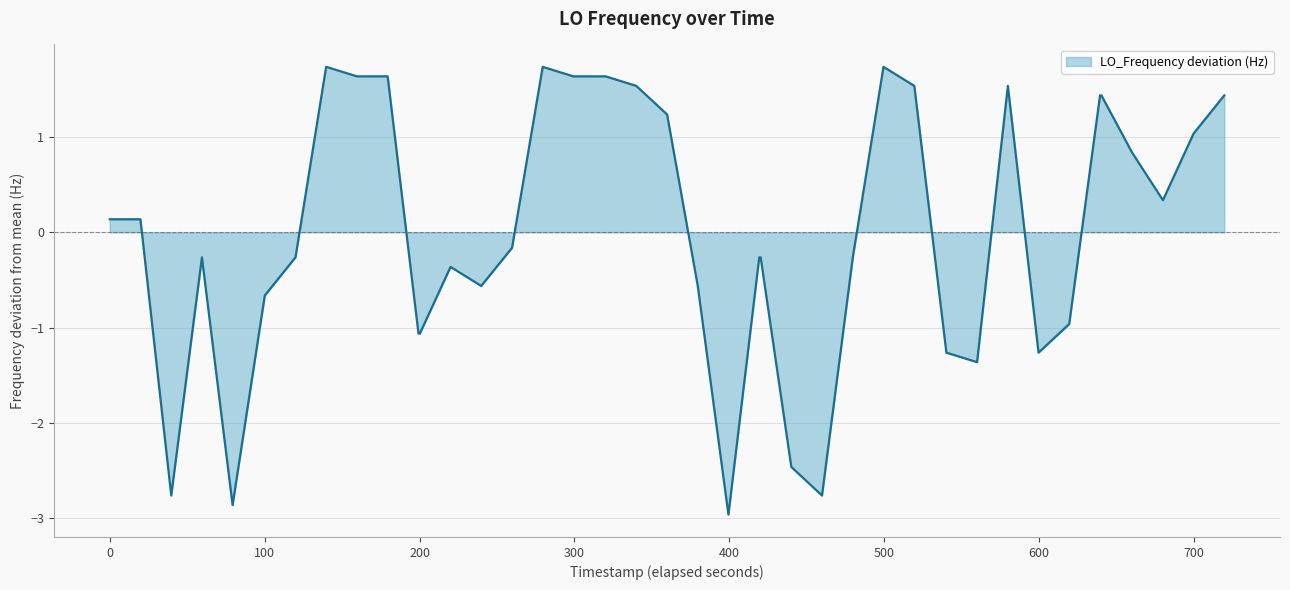

True or false: there are more than 2 points higher than both neighbors.

True